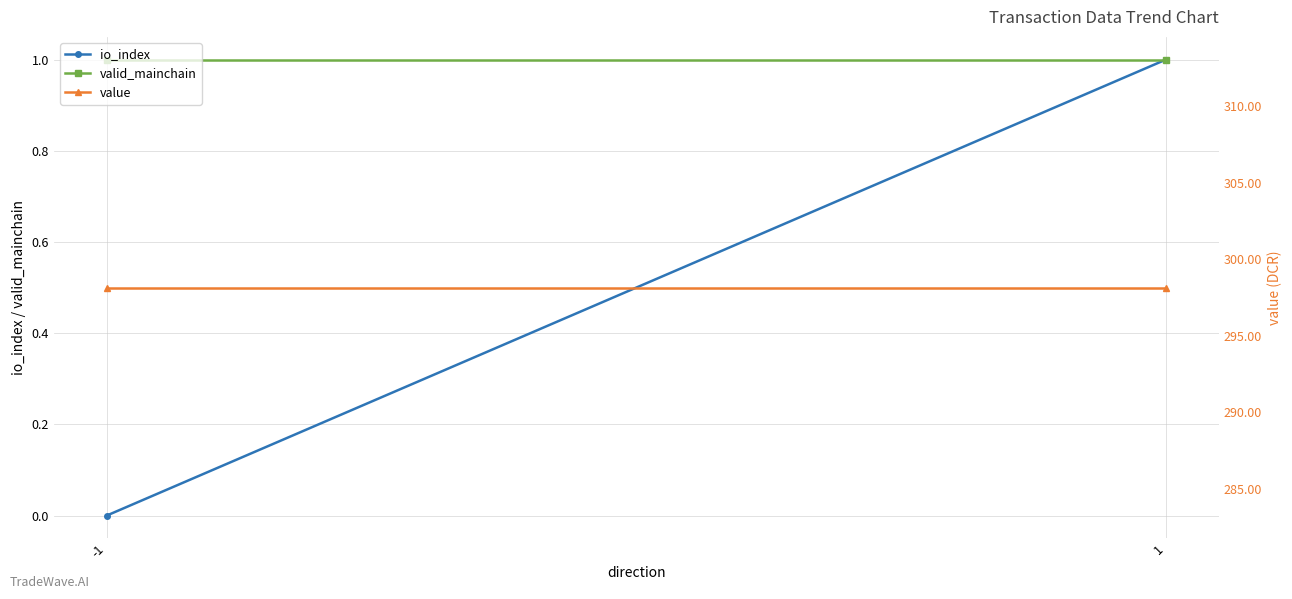

What is the difference between the highest and lowest values at 1?

297.1